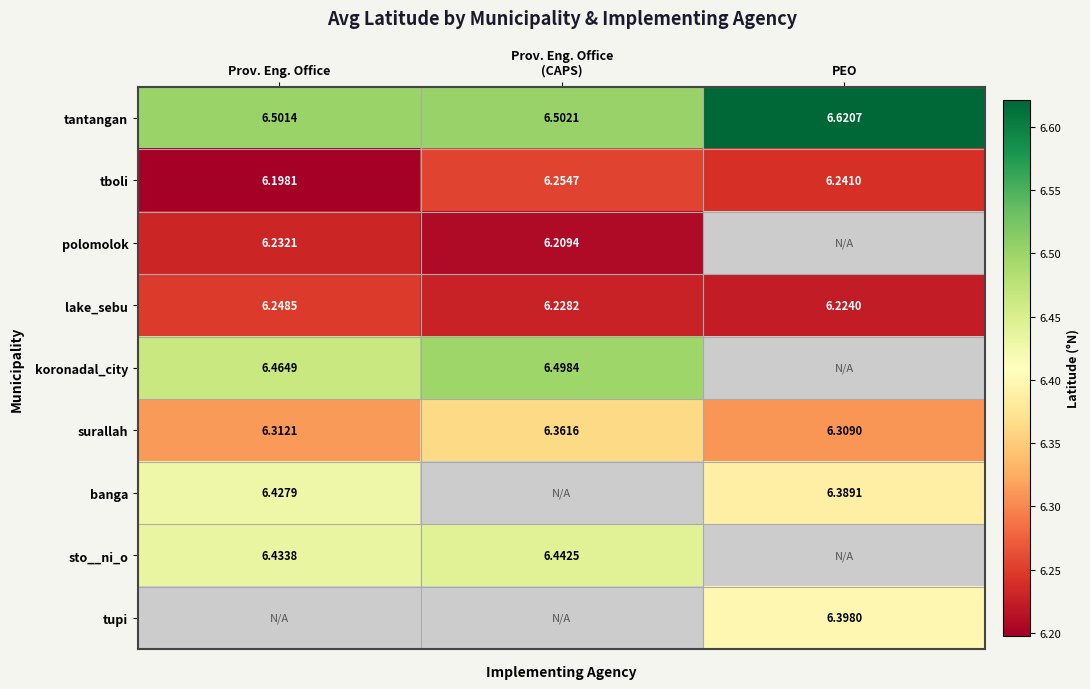

At which label is tantangan closest to 6?

Prov. Eng. Office